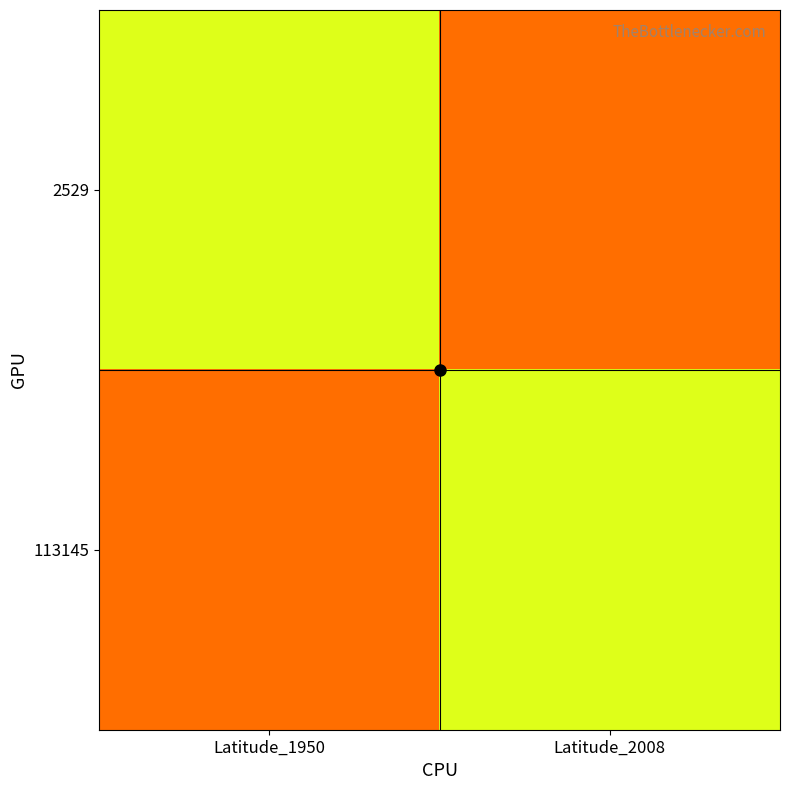

List the series in order of their peak value, highest first.

2529, 113145